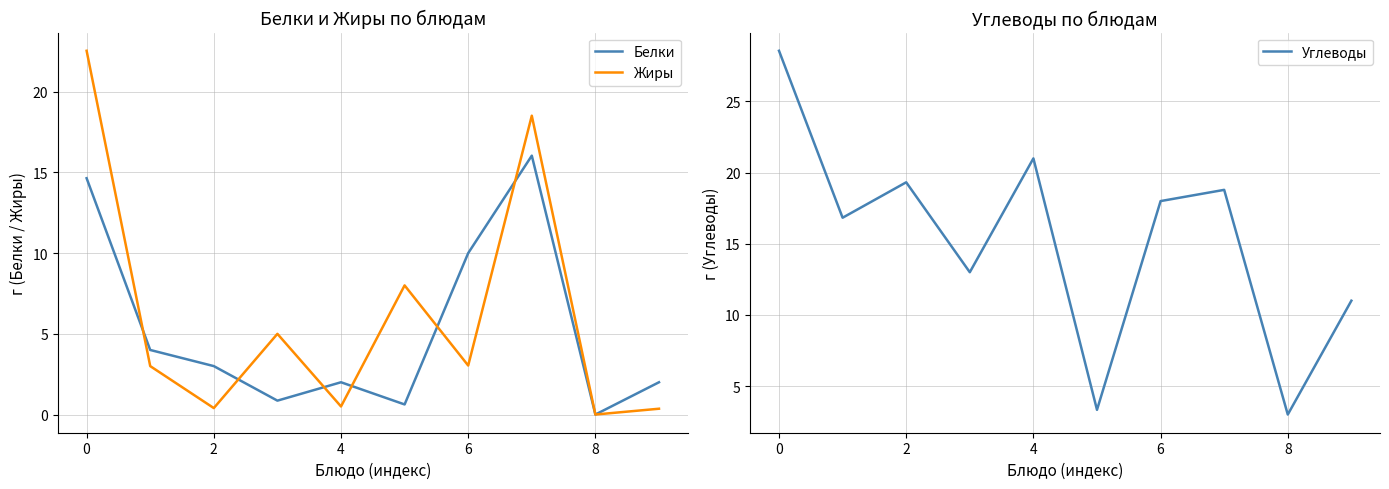

What is the value of the Жиры point at the 10th from the left?

0.4